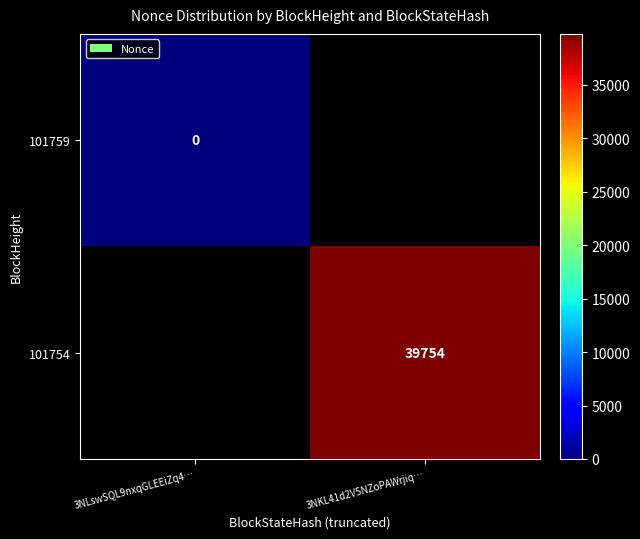

Is it true that 101754 equals 39754 at 3NKL41d2V5NZoPAWrjiq…?

True